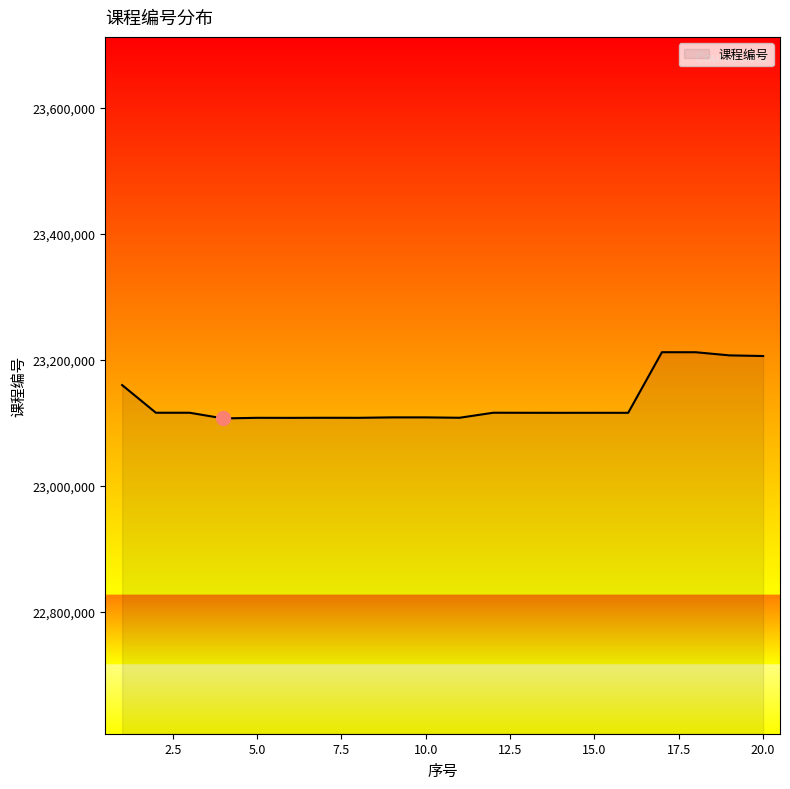

What is the minimum value shown in the chart?

23107167